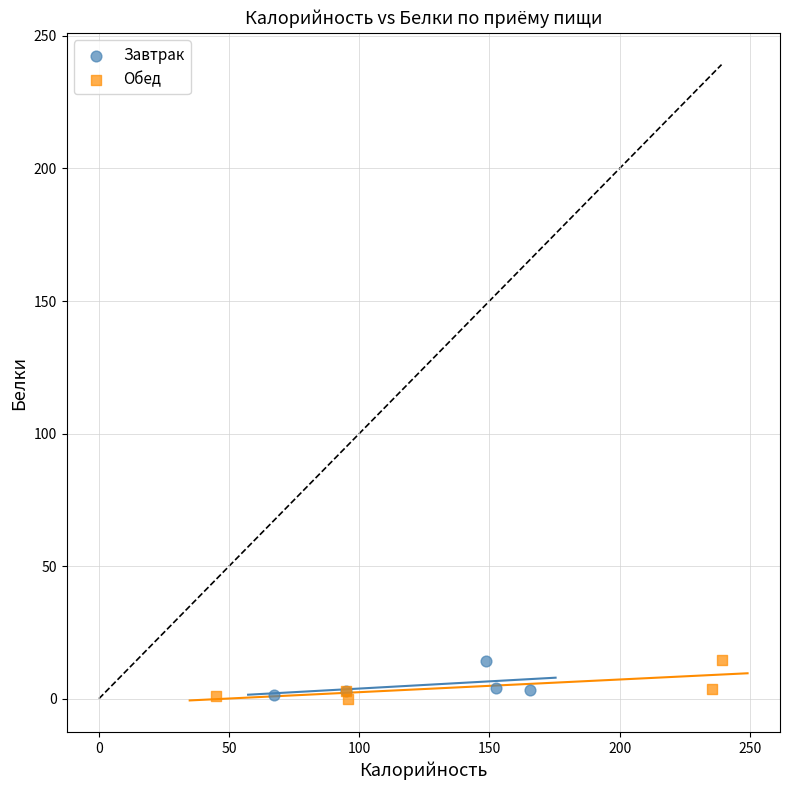

Which series has the widest spread of Y values?

Обед